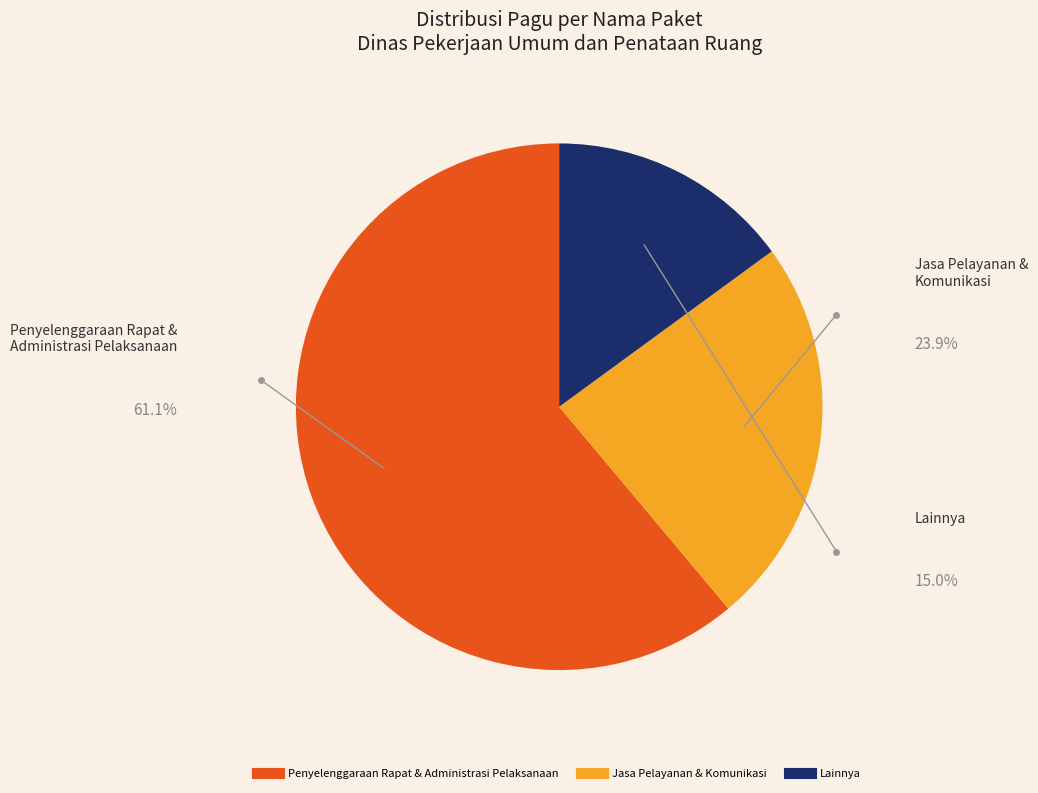

Is there a majority slice in this chart?

Yes